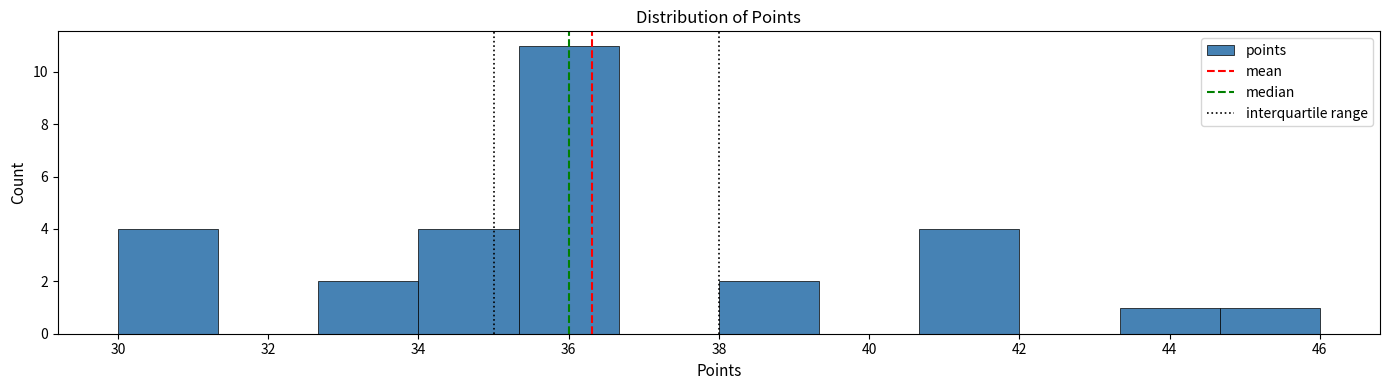

What is the height of the bar covering 34.0 to 35.4 on the x-axis? Neither the bar edges nor the heights are printed on the chart, so give them approximately, as read against the axes.

4